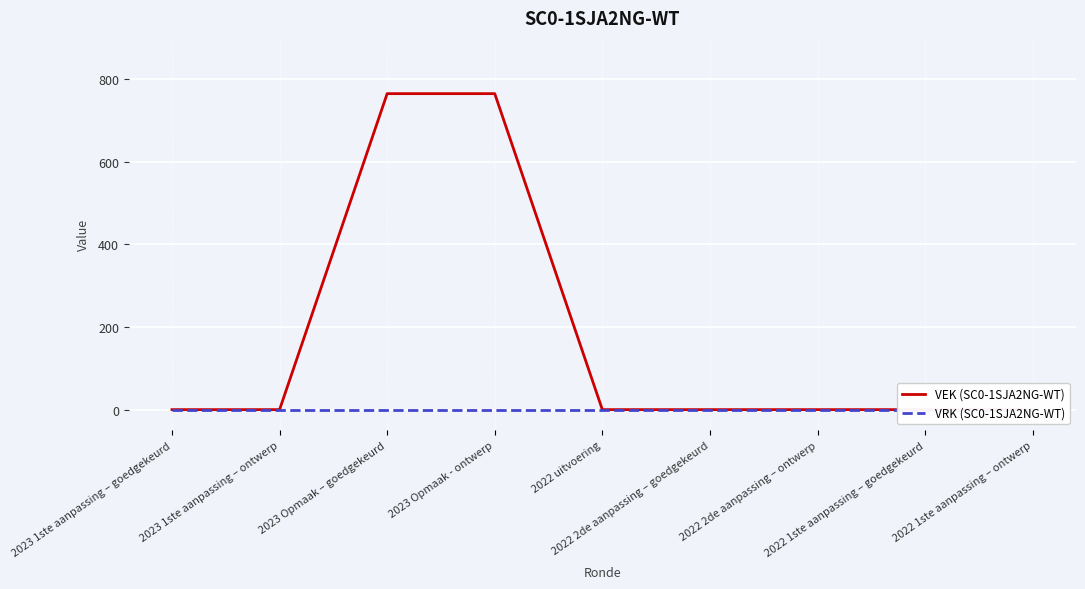

True or false: VEK (SC0-1SJA2NG-WT) has a value of 0 at 2022 uitvoering.

True